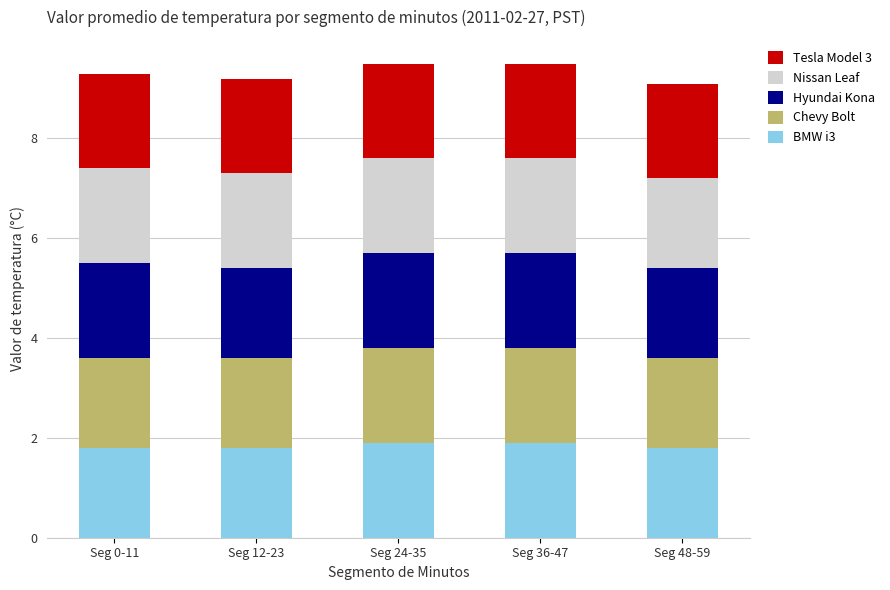

What is the highest value of the BMW i3 series?

1.9